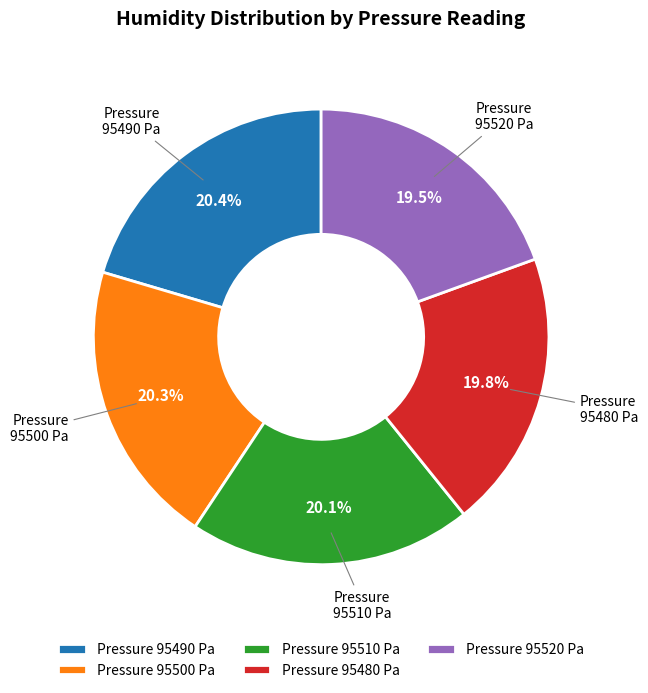

What is the total percentage of Pressure 95490 Pa and Pressure 95480 Pa?

40.2%